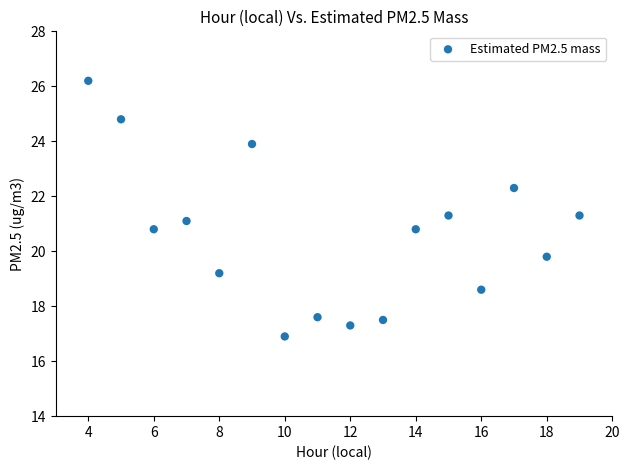

What is the range of X values (max minus min)?

15.0